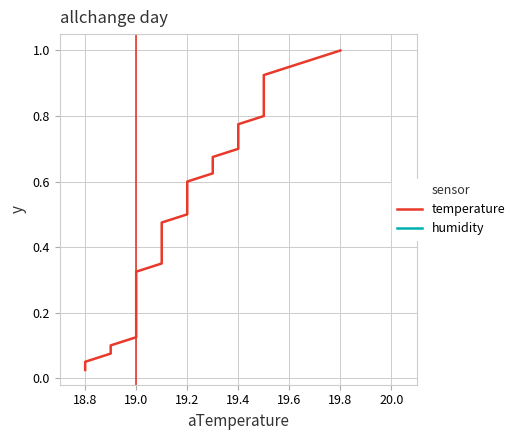

The humidity series shows 0.4 at 32. True or false?

False